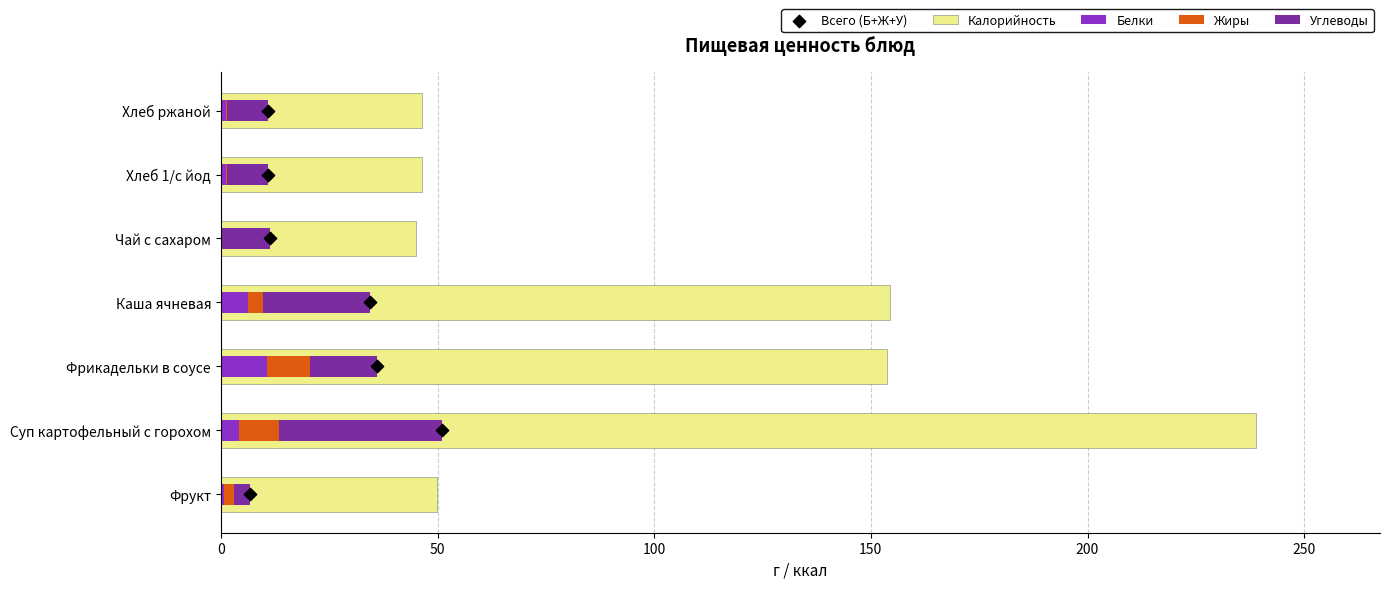

What is the total value across all series at 0?

56.5